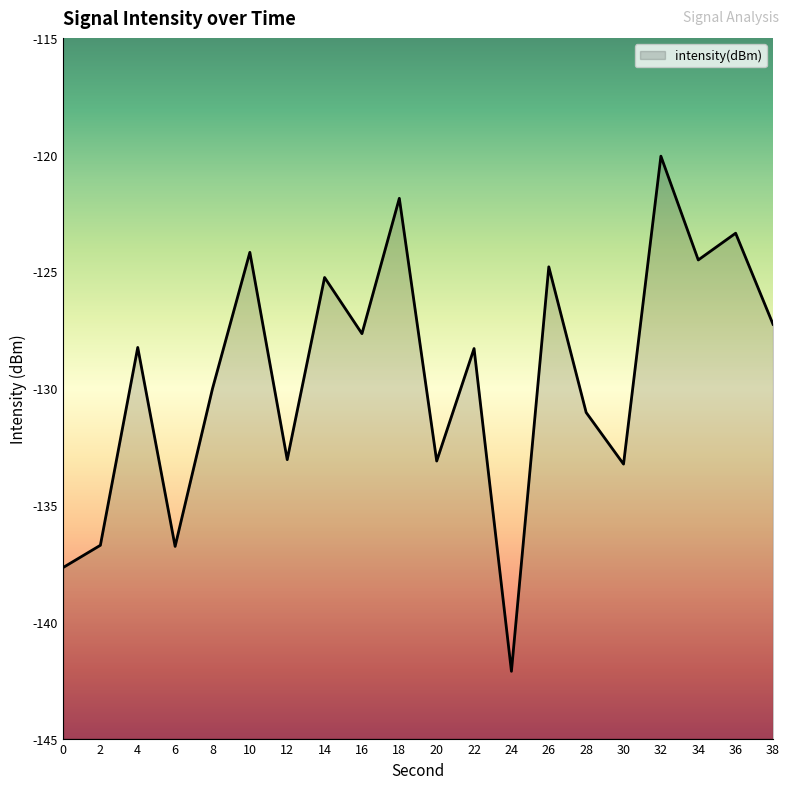

Reading left to right, transcribe all the data shown in this chart.

-137.7	-136.7	-128.3	-136.8	-130.0	-124.2	-133.1	-125.3	-127.7	-121.9	-133.1	-128.3	-142.1	-124.8	-131.0	-133.2	-120.1	-124.5	-123.4	-127.3